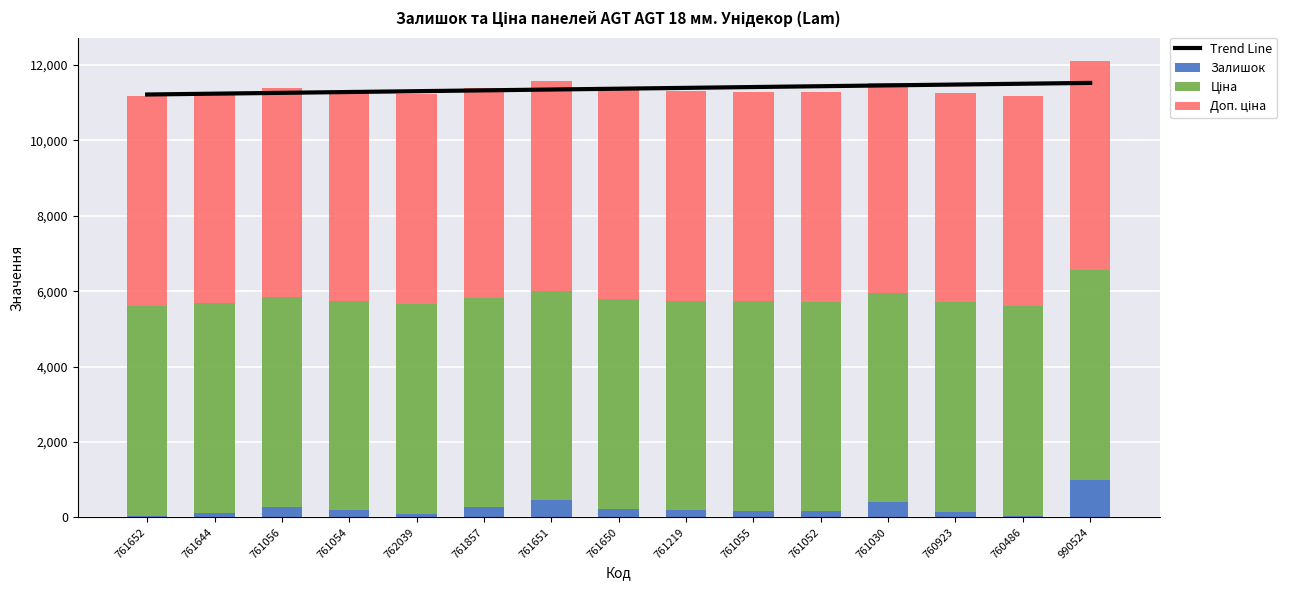

What is the total value across all series at 761651?

22925.9